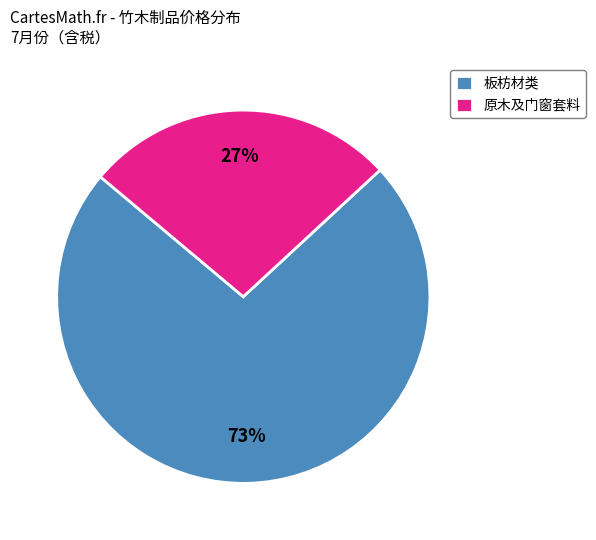

To the nearest percent, what portion does 板枋材类 represent?

73%